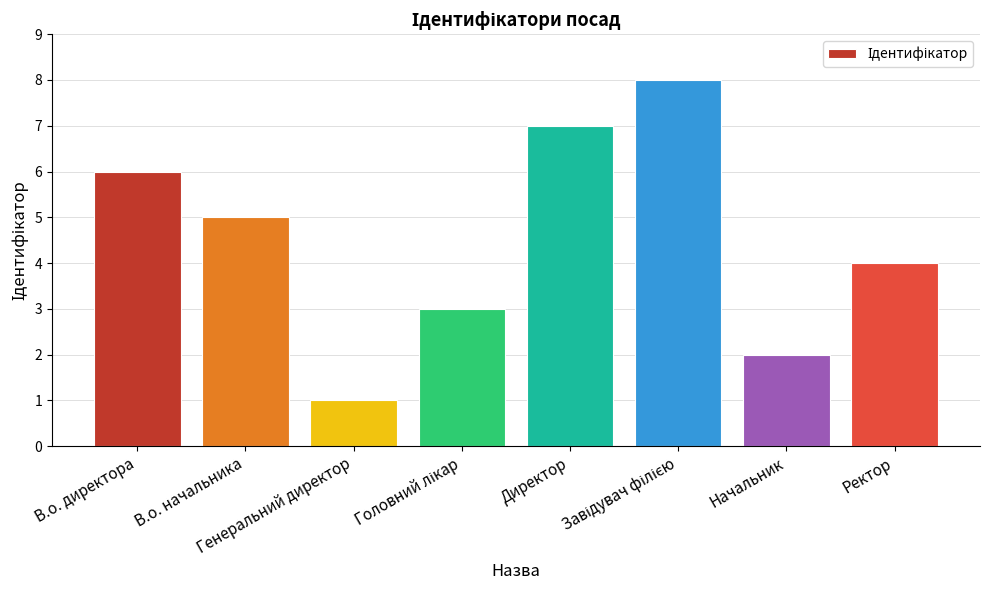

The value at Генеральний директор is 1. True or false?

True